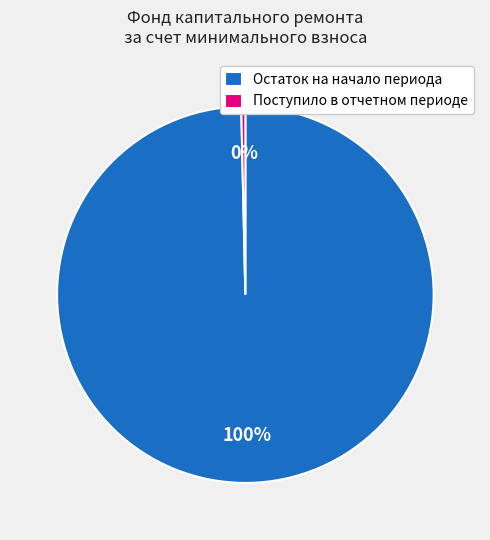

Between Остаток на начало периода and Поступило в отчетном периоде, which is larger?

Остаток на начало периода